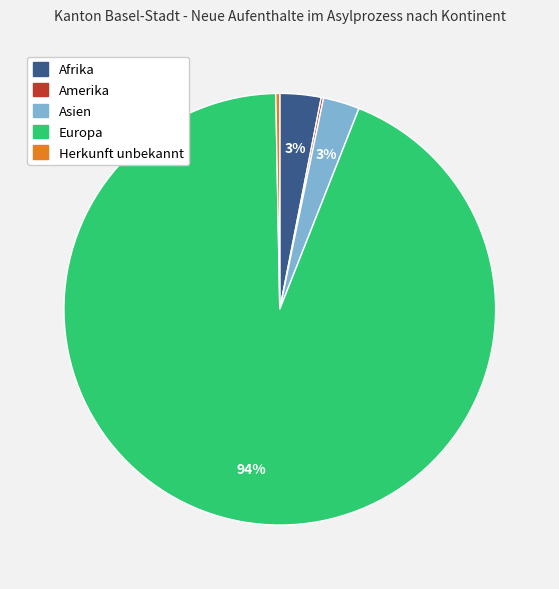

Is there a majority slice in this chart?

Yes